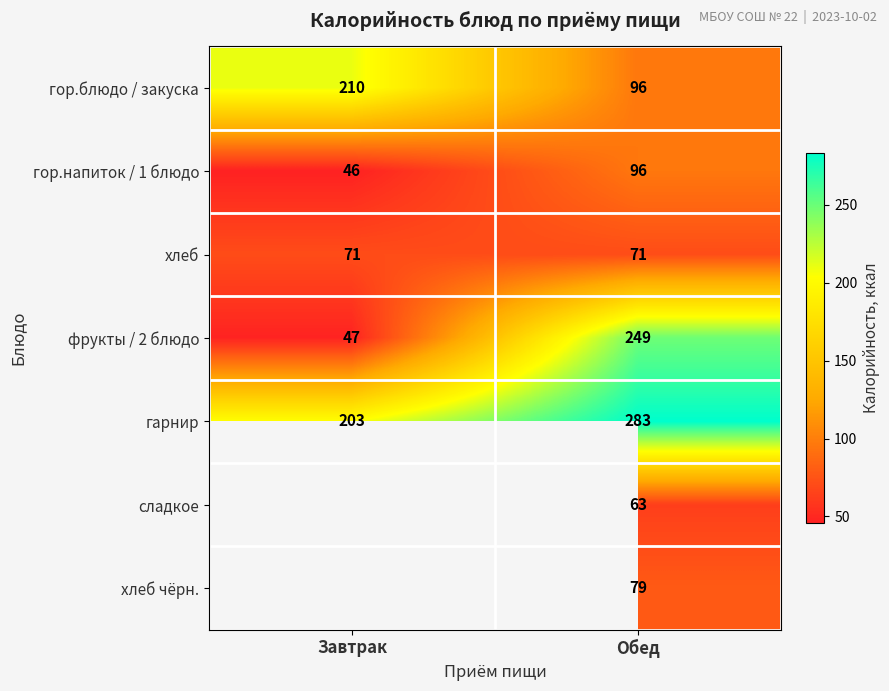

What is the smallest value displayed?

46.0